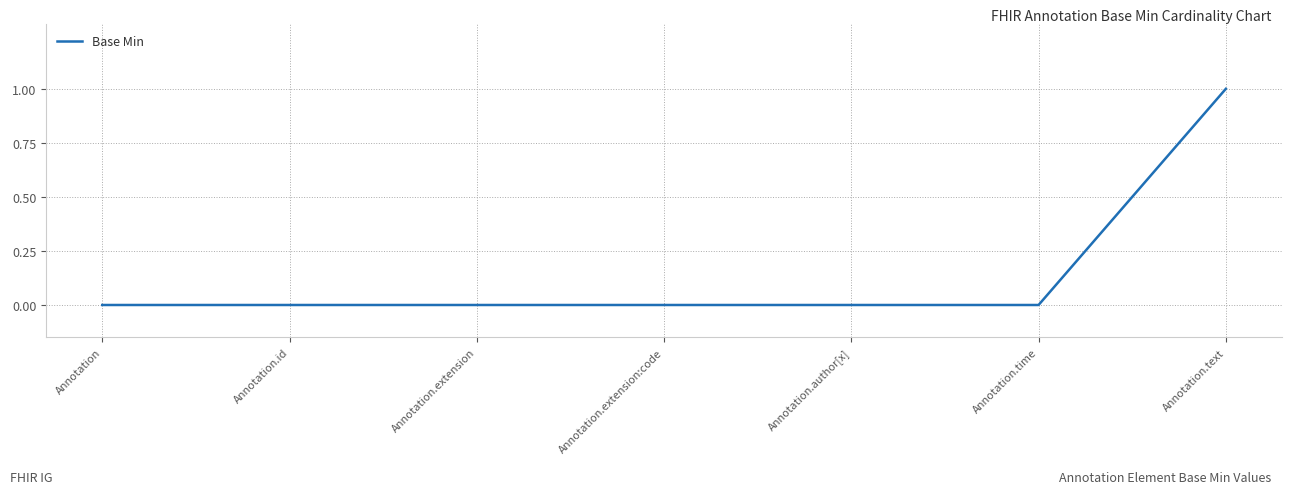

What position from the right is Annotation.extension?

5